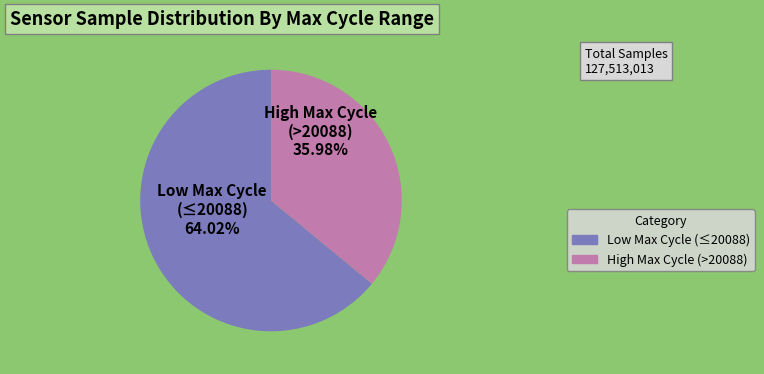

Which slice represents more than half of the pie?

Low Max Cycle (≤20088)